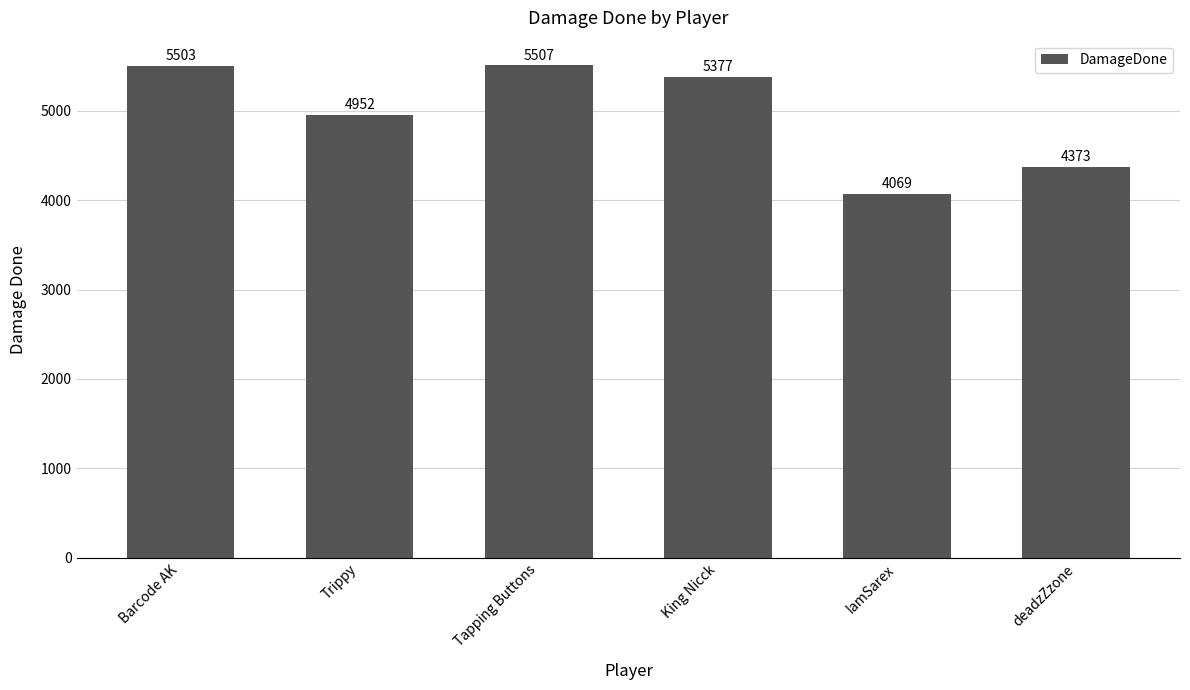

Reading left to right, extract all data points from this chart.

5503	4952	5507	5377	4069	4373